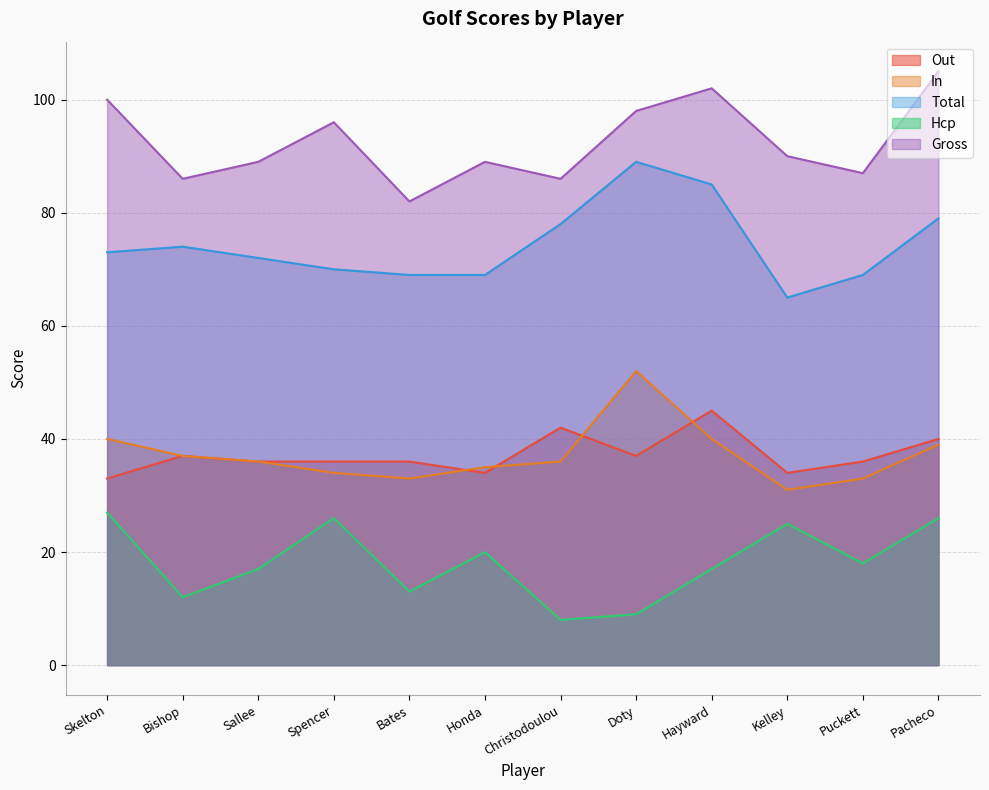

At which category does the chart reach its minimum across all series?

Christodoulou